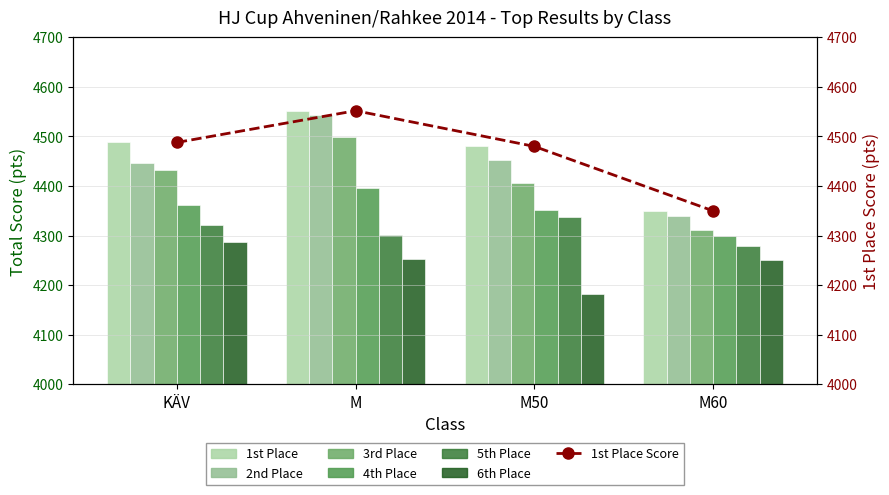

What is the difference between the second highest and second lowest values in the 1st Place series?

8